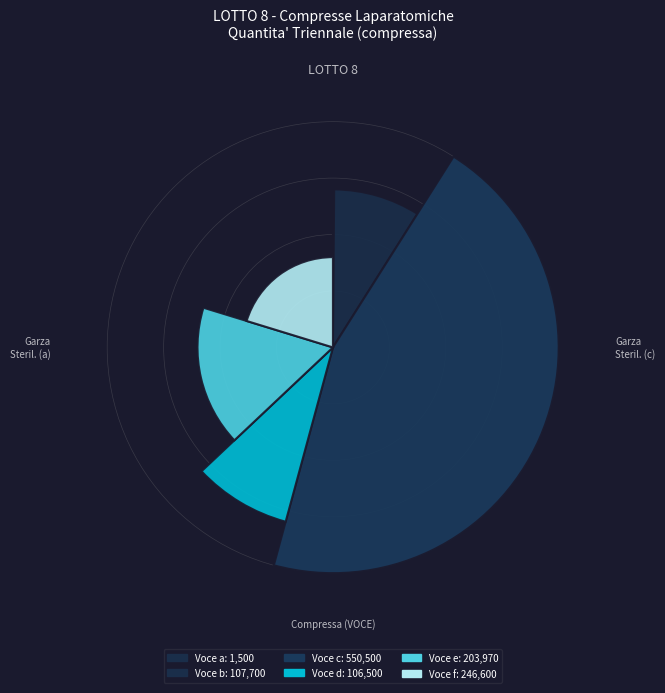

To the nearest percent, what is the combined percentage of a and f?

20%